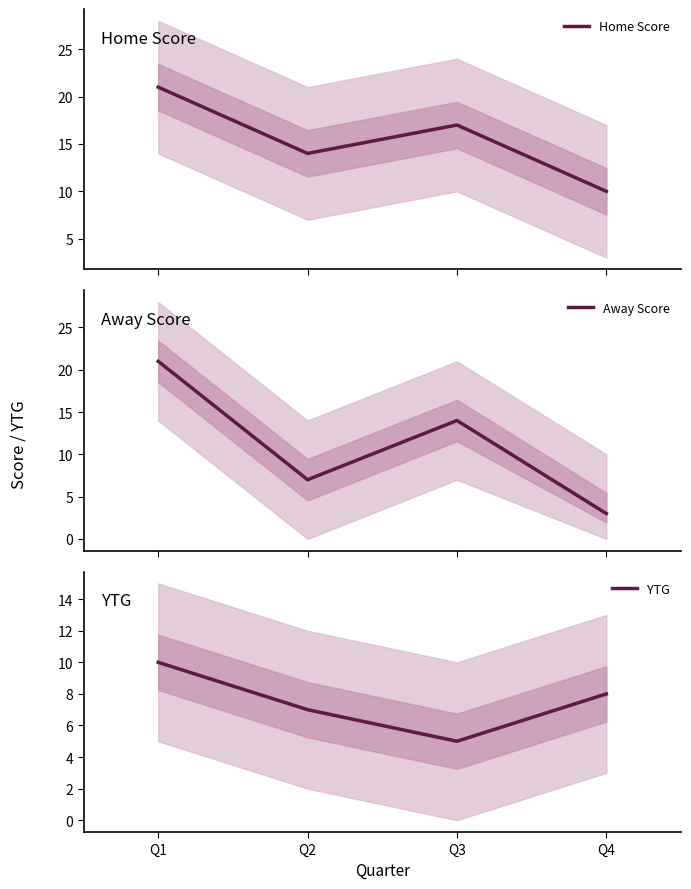

Is it true that YTG equals 7 at Q2?

True